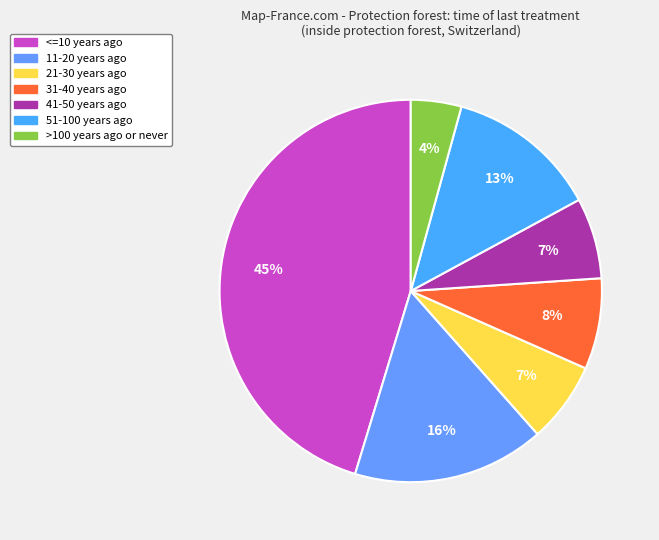

To the nearest percent, what percentage of the pie is >100 years ago or never?

4%